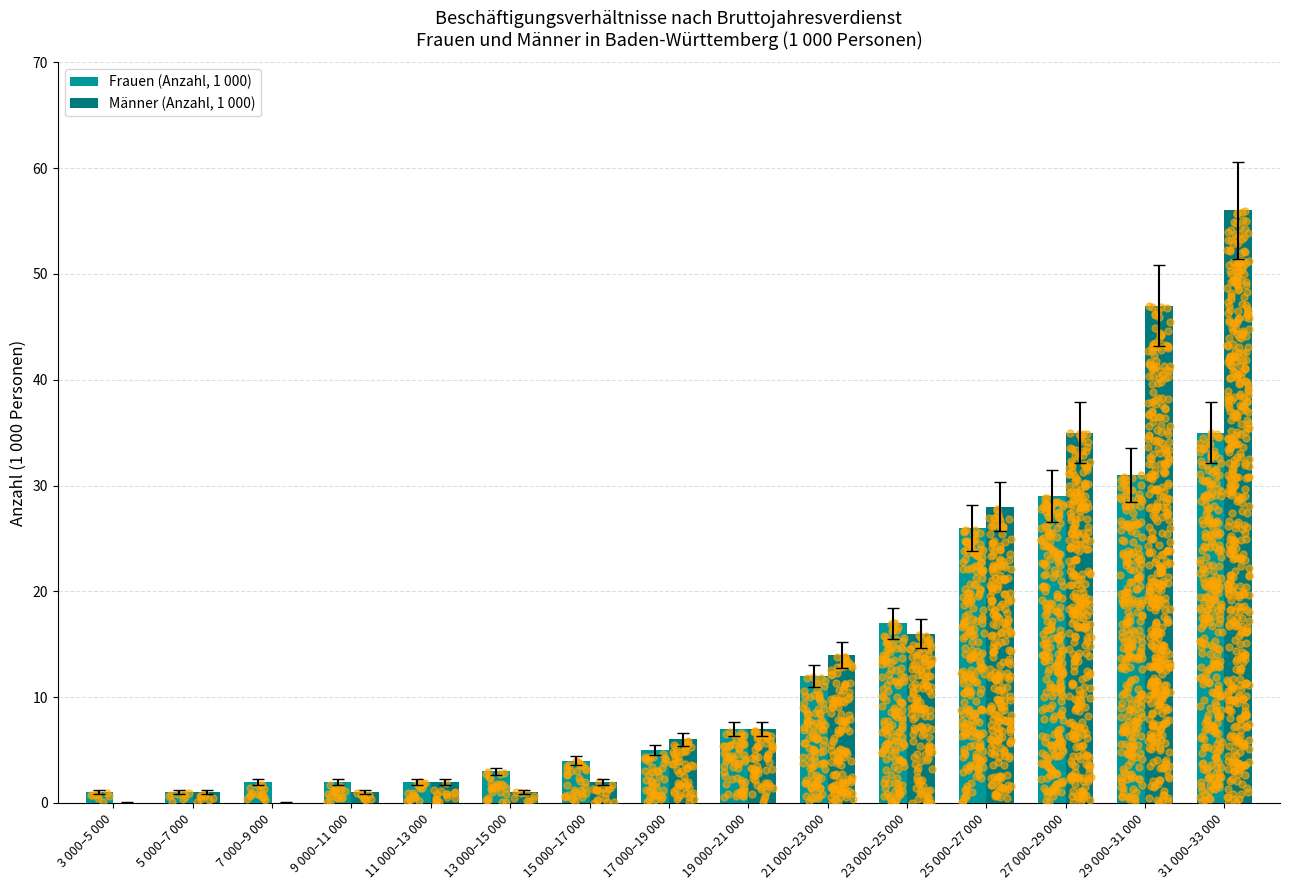

What are all the series names shown in the legend?

Frauen (Anzahl, 1 000), Männer (Anzahl, 1 000)